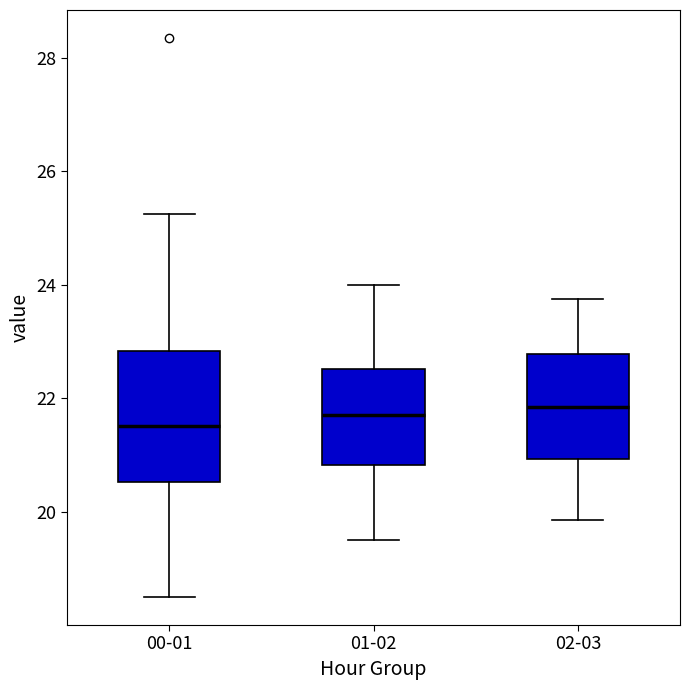

Reading left to right, transcribe this box plot: for each box, give where its median line is, the range the box spans, and where its two whiskers end, as read against the y-axis. The values are not printed on the chart, so give them approximately, as read against the axis.

00-01: median 21.6, box 20.6 to 22.8, whiskers 18.6 to 25.2
01-02: median 21.8, box 20.8 to 22.6, whiskers 19.6 to 24.0
02-03: median 21.8, box 21.0 to 22.8, whiskers 19.8 to 23.8